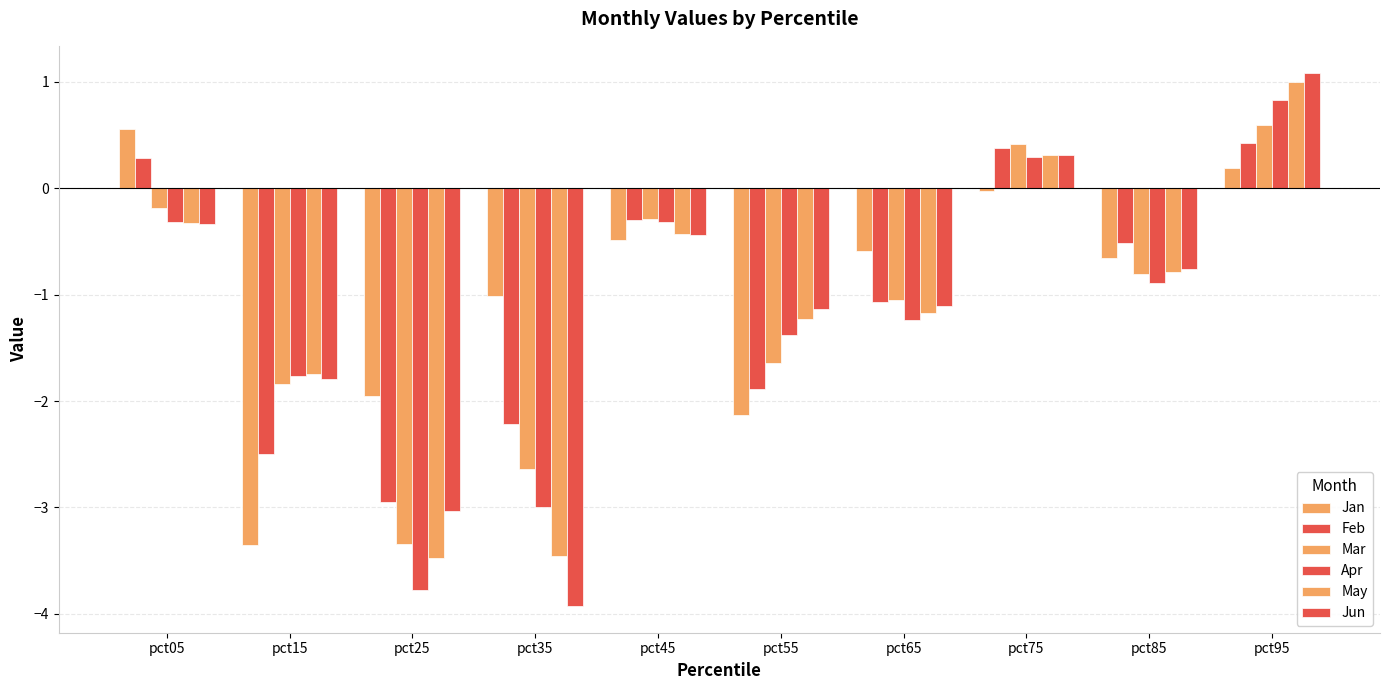

How many positive values does the Feb series have?

3